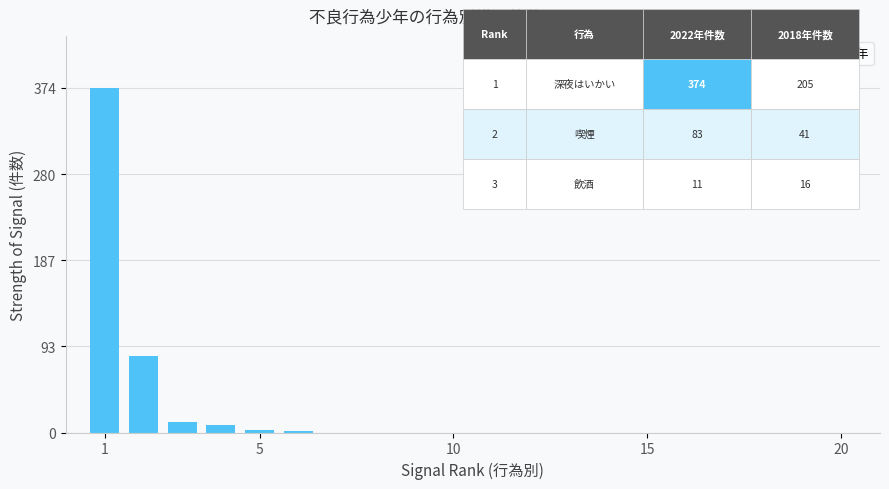

How many data points does each series have?

20